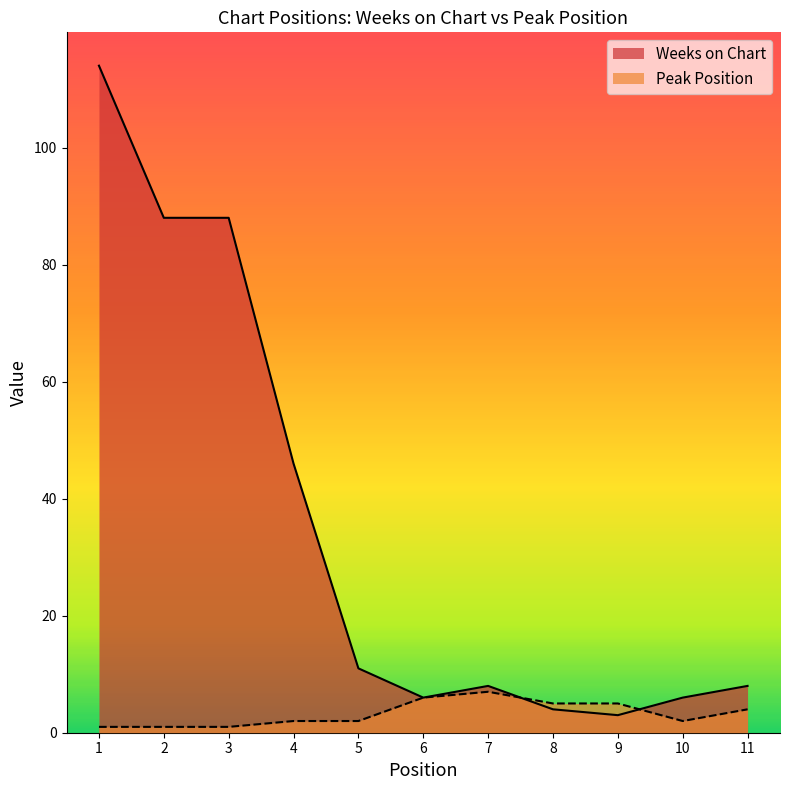

How many interior local valleys does the Weeks on Chart series have?

2